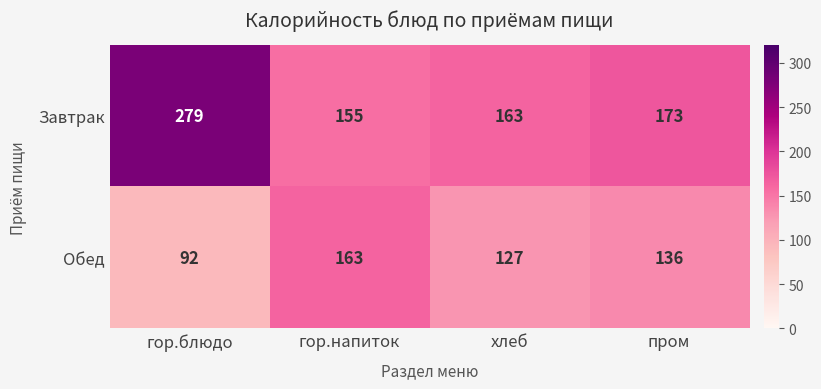

What is the difference between the maximum and minimum values in the Завтрак series?

124